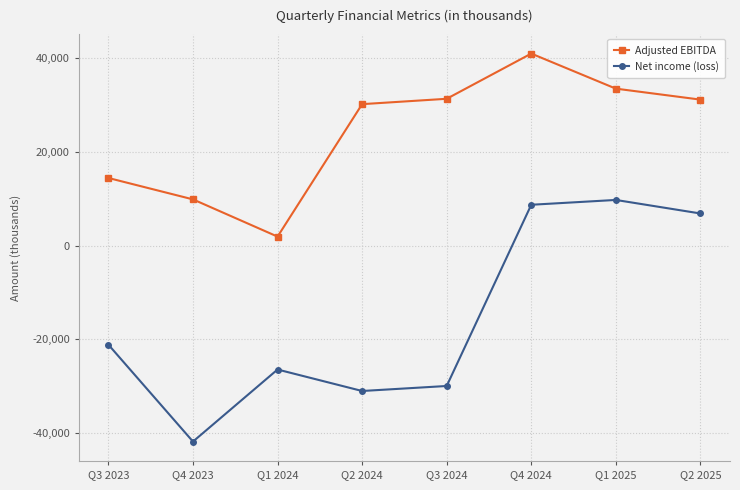

At which category does Adjusted EBITDA reach its first local valley?

Q1 2024